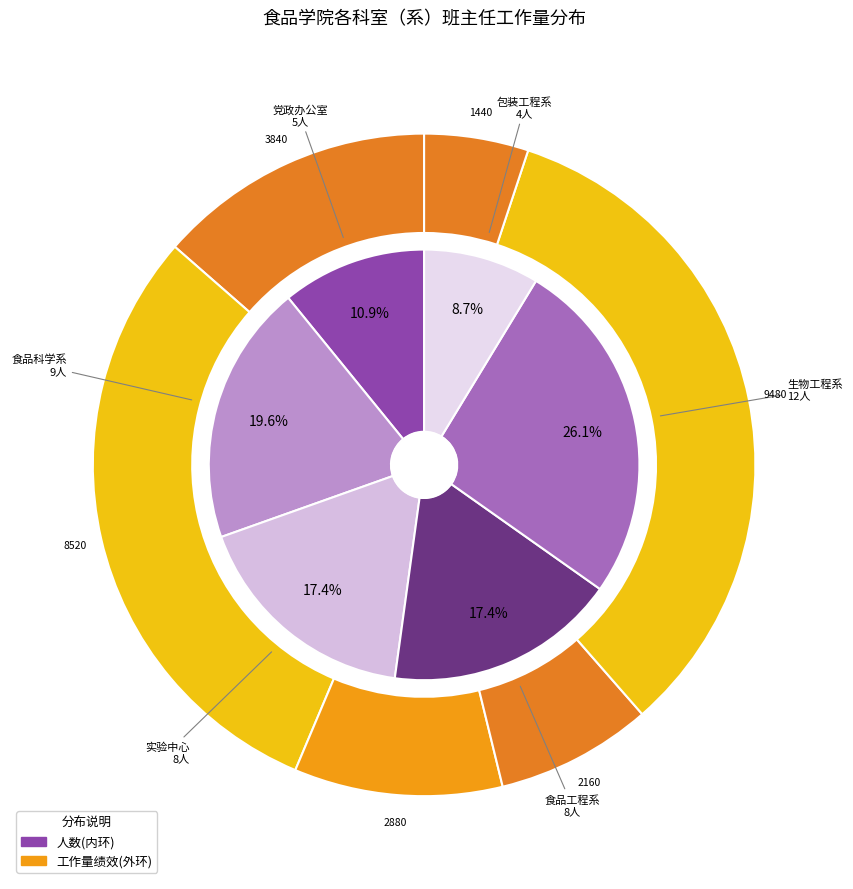

Which slice is the largest?

生物工程系